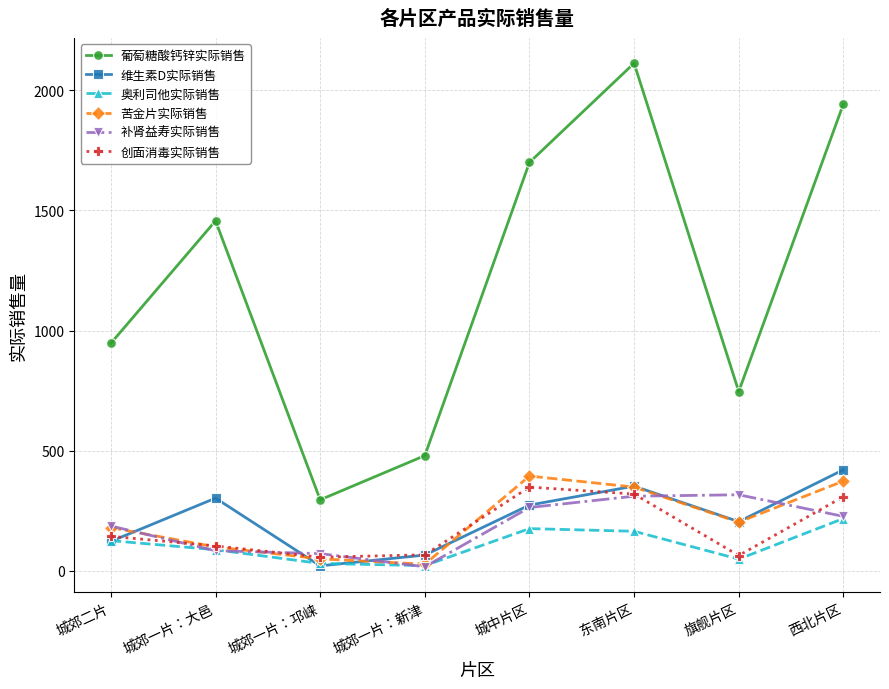

How many interior local peaks does the 奥利司他实际销售 series have?

1